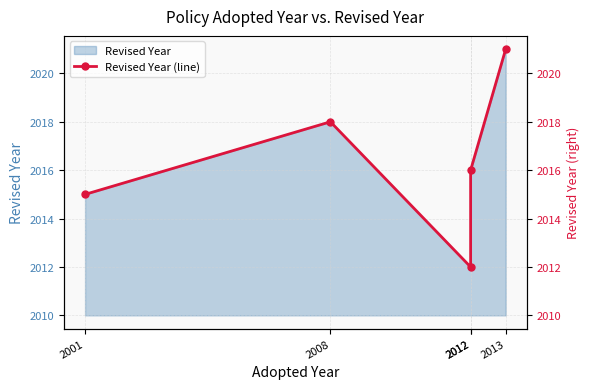

What is the difference between the values at 2013 and 2001?

6